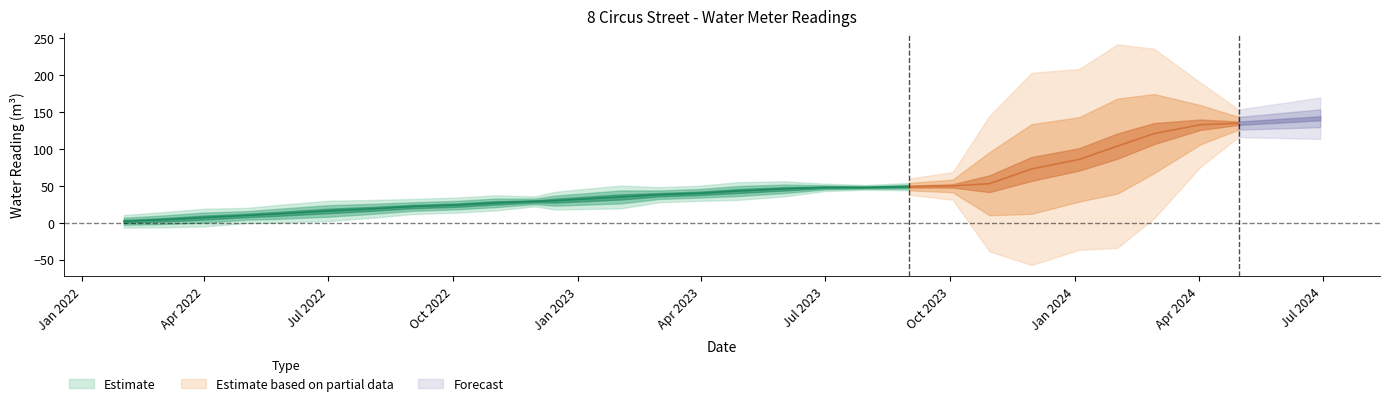

What is the label of the 8th point from the left?

2022-09-01